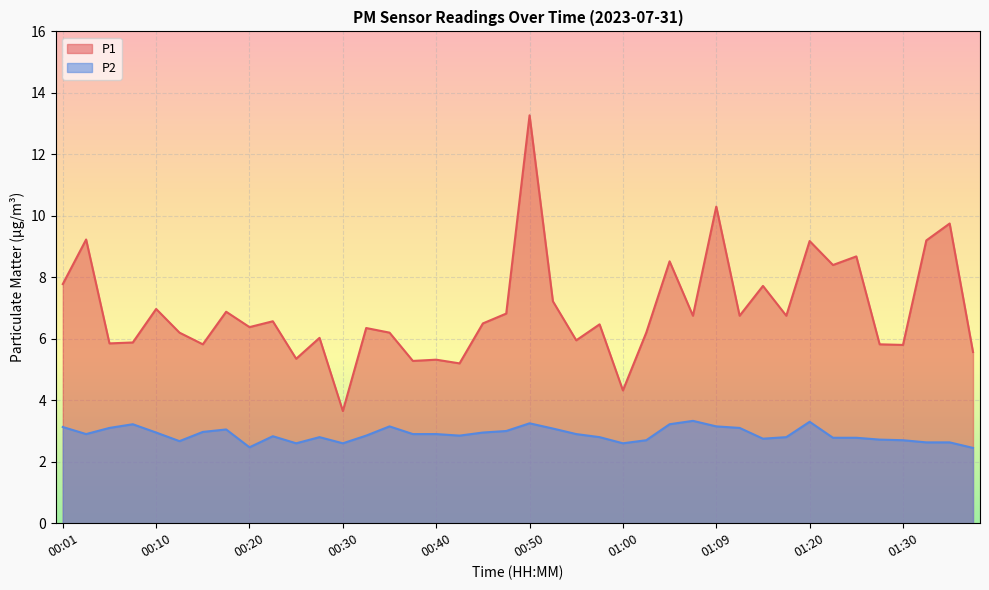

Where does the P1 series first go above 6?

00:01